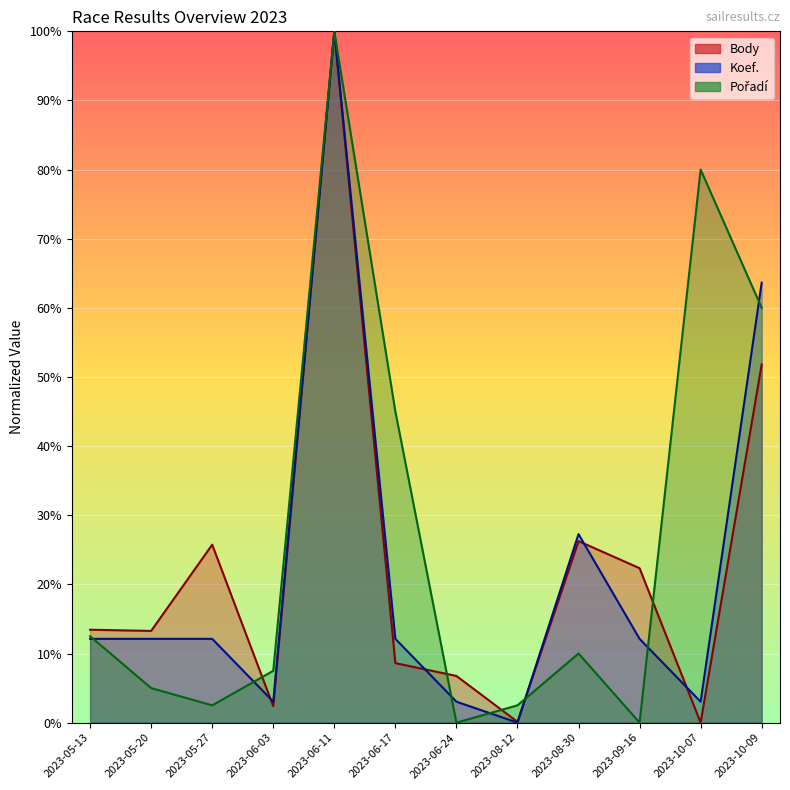

What position from the left is 2023-06-03?

4